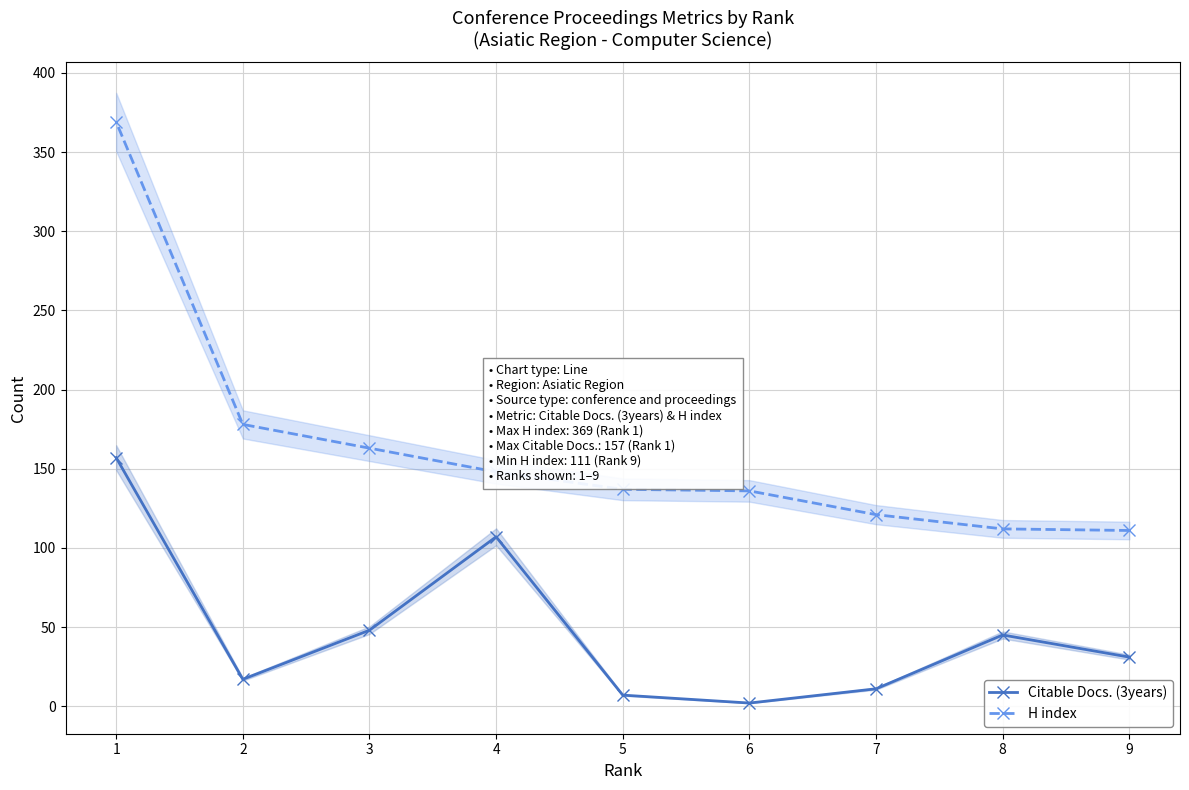

In Citable Docs. (3years), how many points are lower than both neighbors (excluding endpoints)?

2